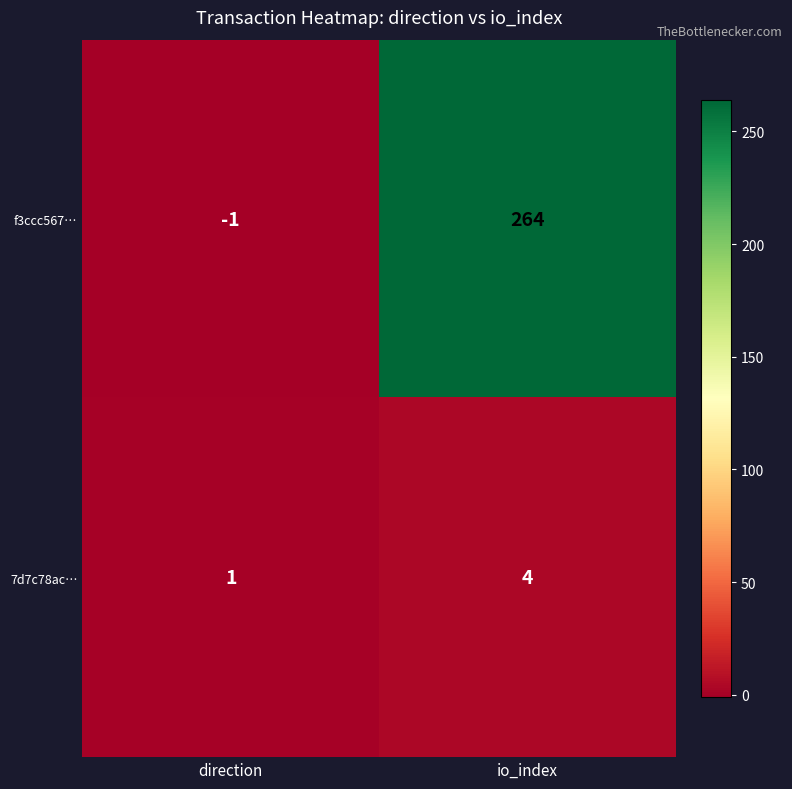

The 7d7c78ac… series shows 1 at direction. True or false?

True